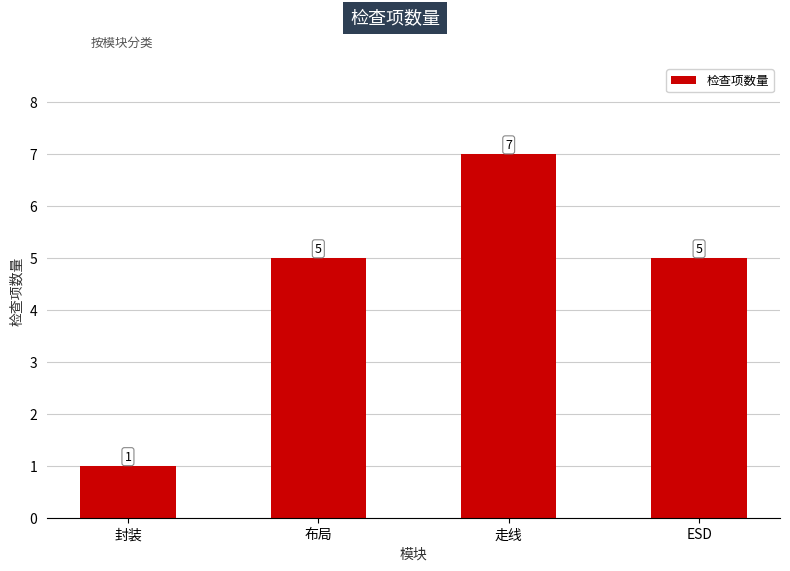

What is the ratio of the value at 走线 to the value at ESD?

1.4